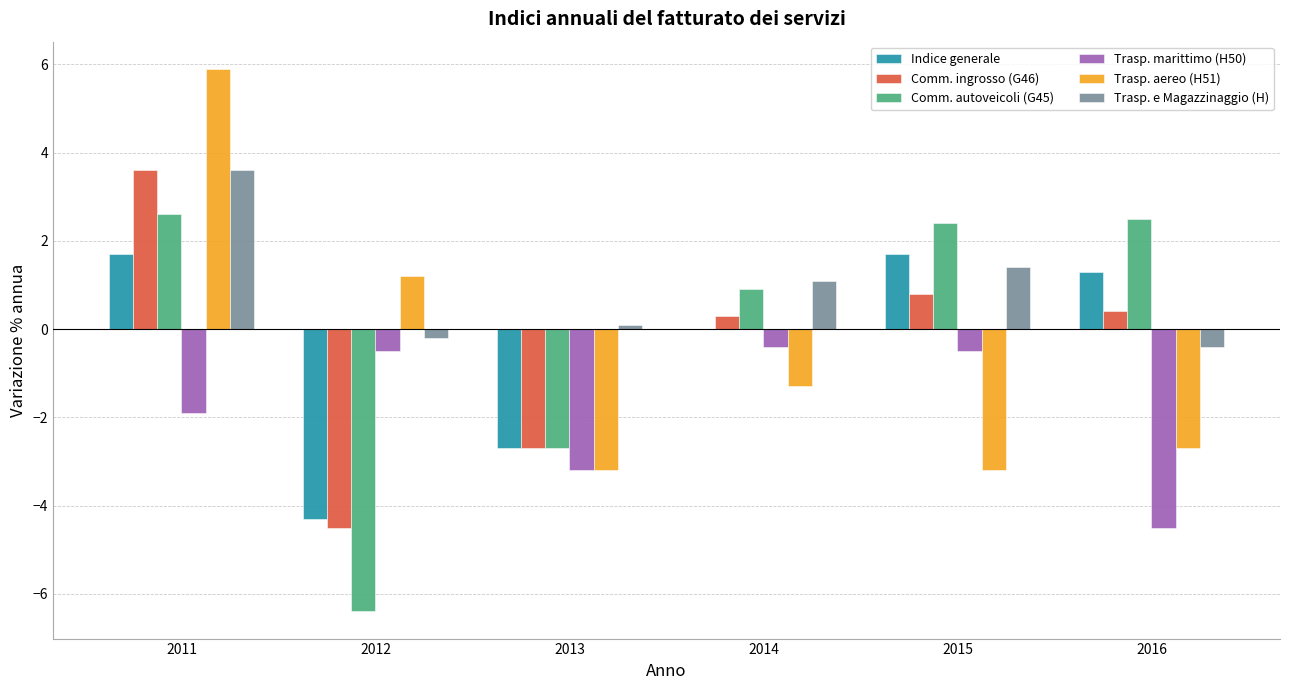

What is the approximate value of Trasp. marittimo (H50) at 2016?

-4.5